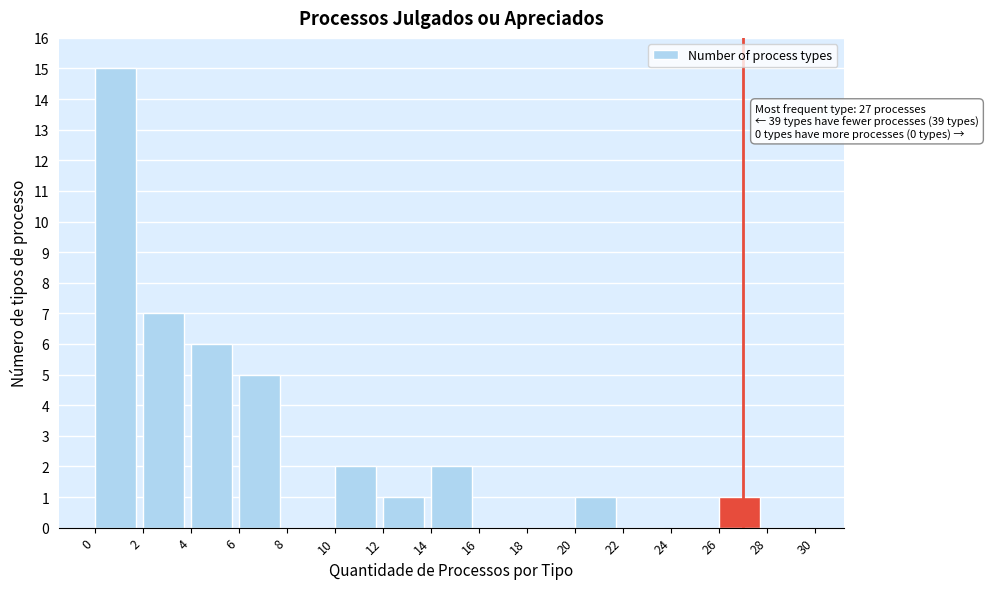

Over which range of the x-axis is the bar tallest?

0 to 2